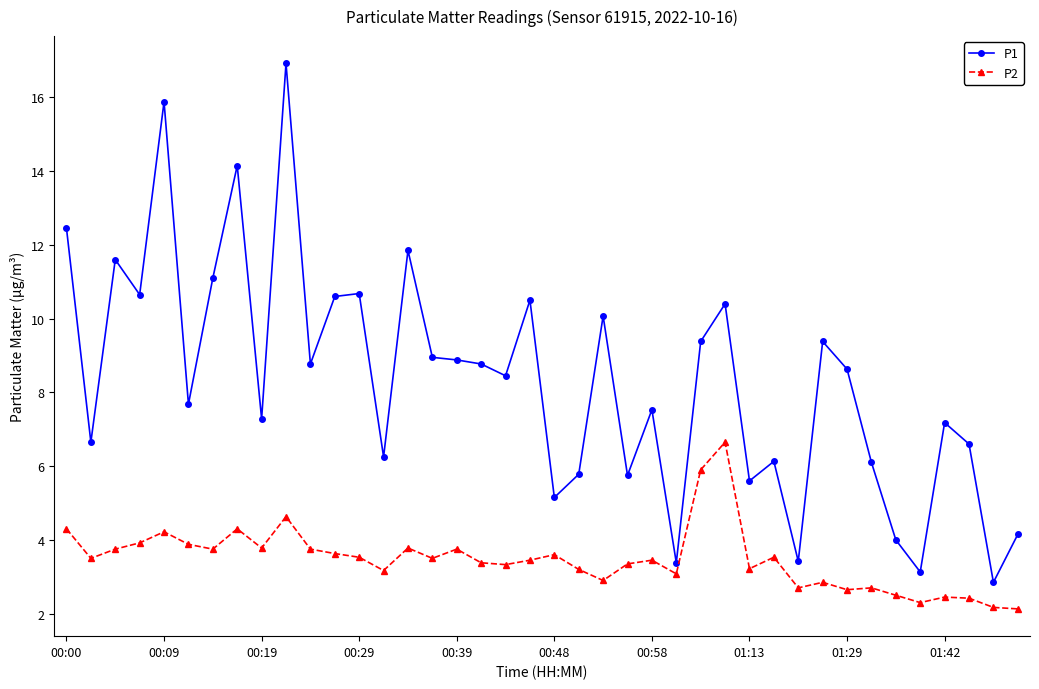

What is the greatest value displayed?

16.9